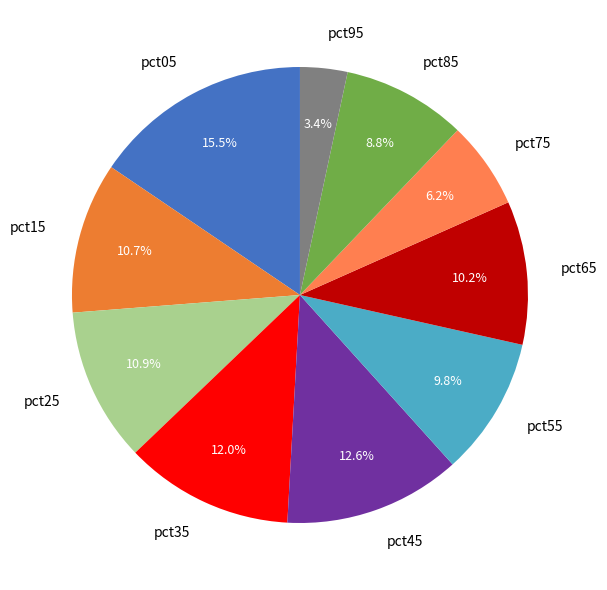

Is it true that pct55 is 21% of the pie?

False